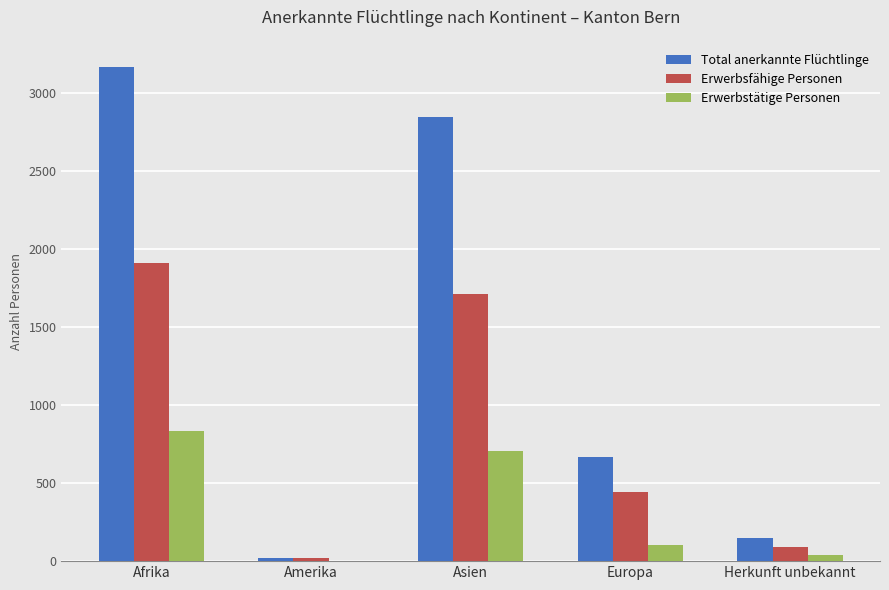

Which series changed the most between Afrika and Asien?

Total anerkannte Flüchtlinge